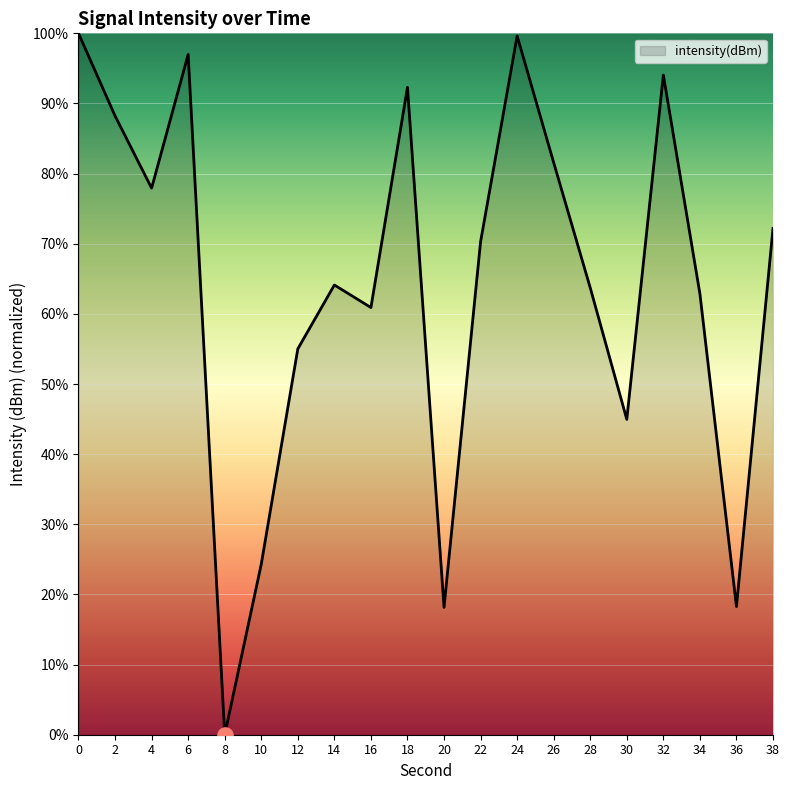

What is the change in value from 10 to 36?

-6.0